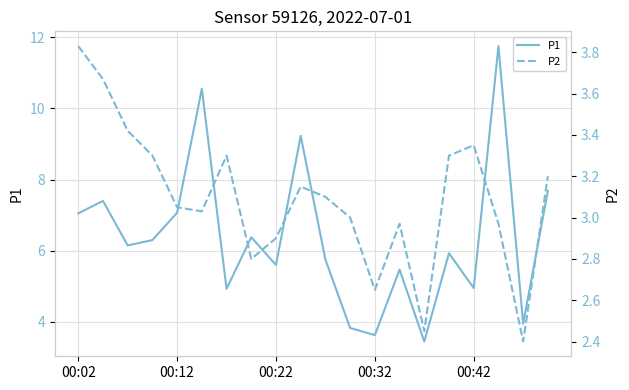

The P2 series shows 4.4 at 10. True or false?

False